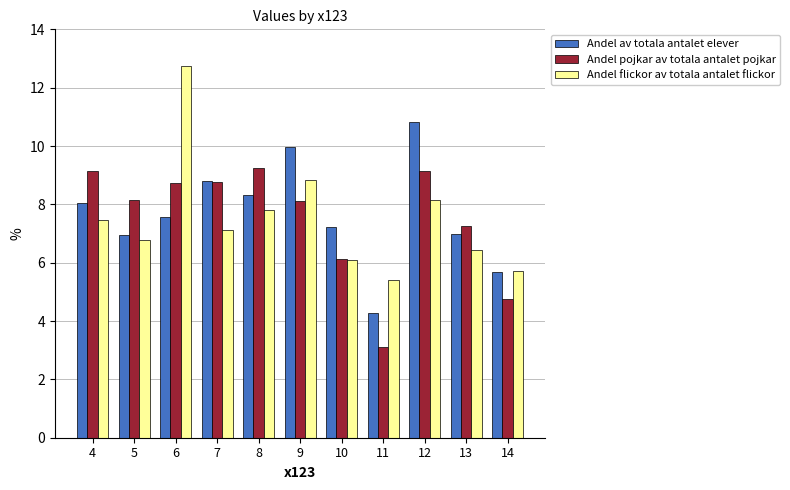

What is the difference between the highest and lowest values at 5?

1.4